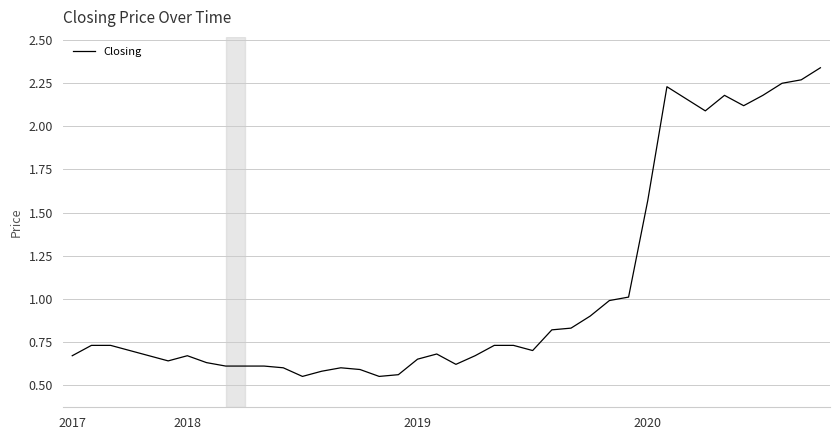

What is the difference between the maximum and minimum values?

1.8